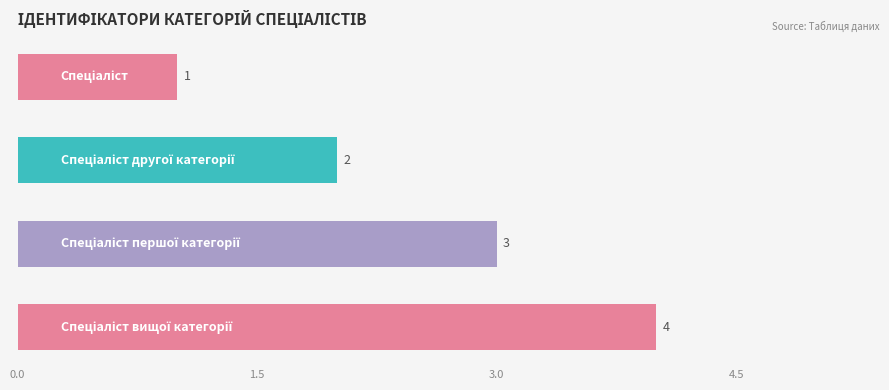

What is the value of the 4th bar from the top?

4